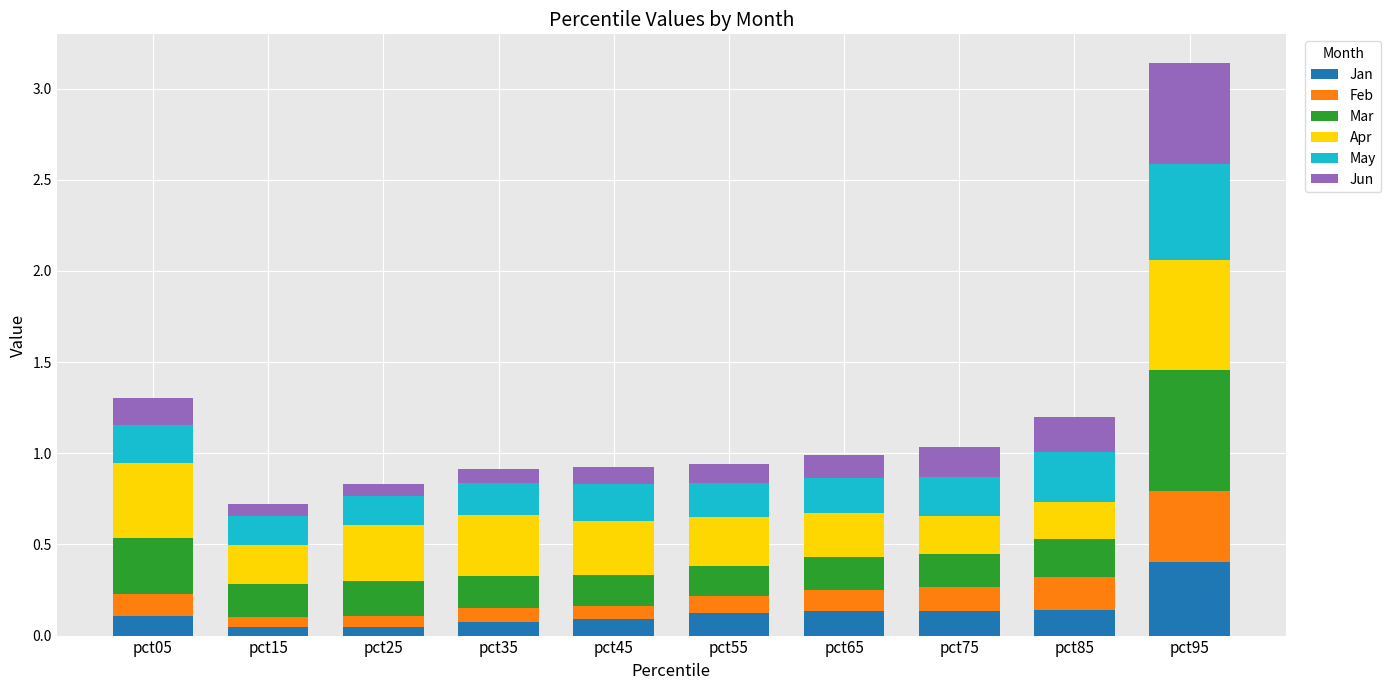

Is it true that Jan equals 0.1 at pct75?

True